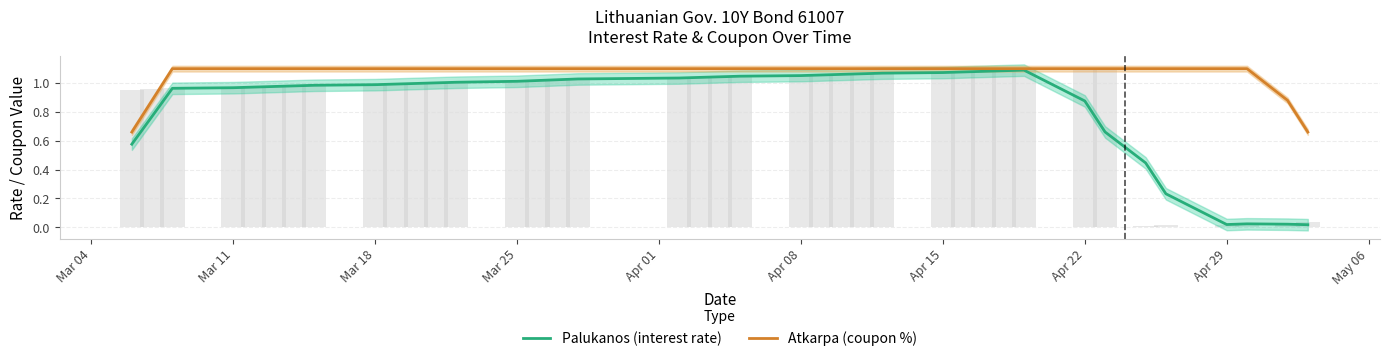

What are all the series names shown in the legend?

Palukanos (interest rate), Atkarpa (coupon %)